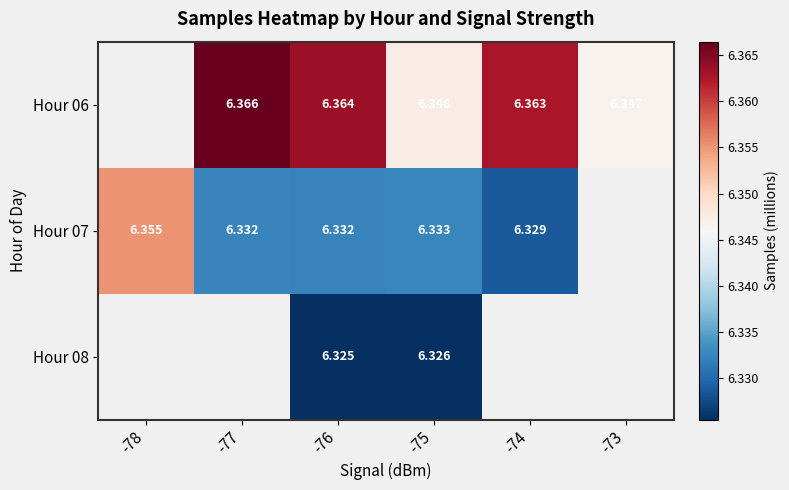

Is the value of Hour 06 at -75 greater than the value of Hour 07 at -76?

Yes